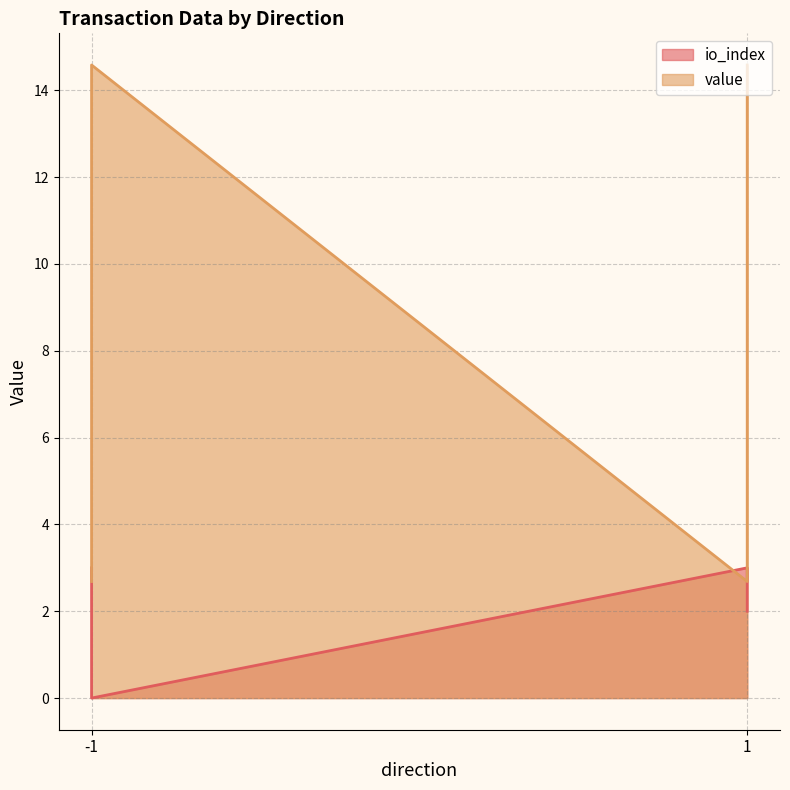

Which label corresponds to the largest value in the chart?

-1